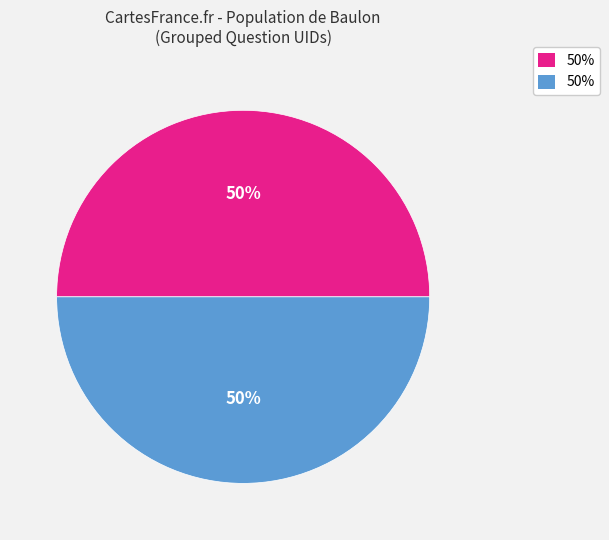

To the nearest percent, what is the average slice percentage?

50%